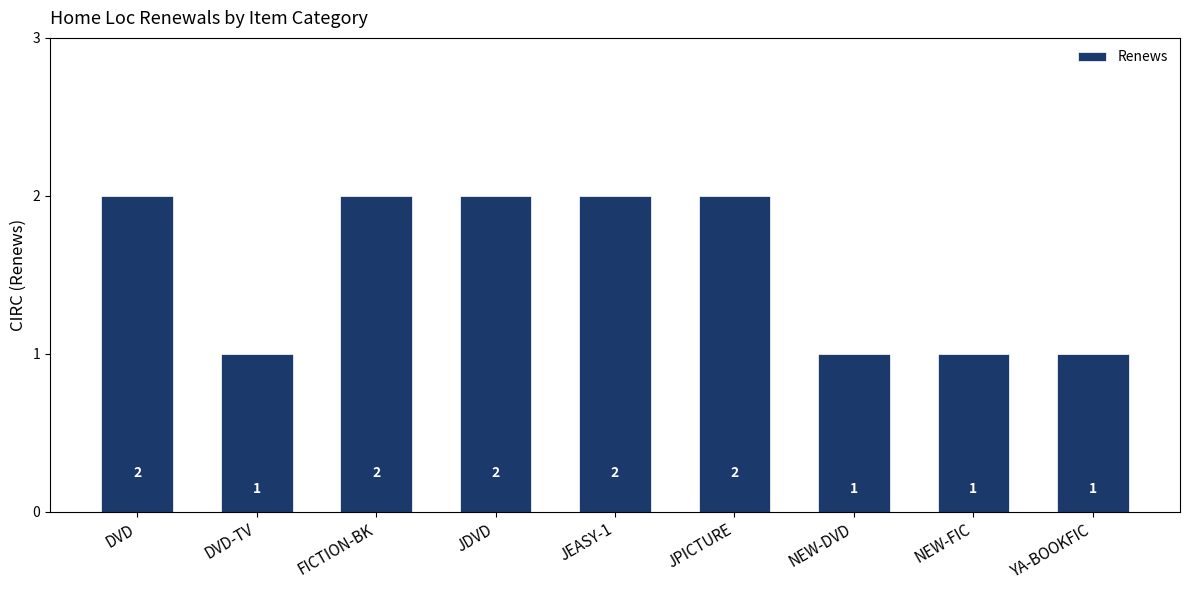

What is the sum of the values at YA-BOOKFIC and DVD-TV?

2